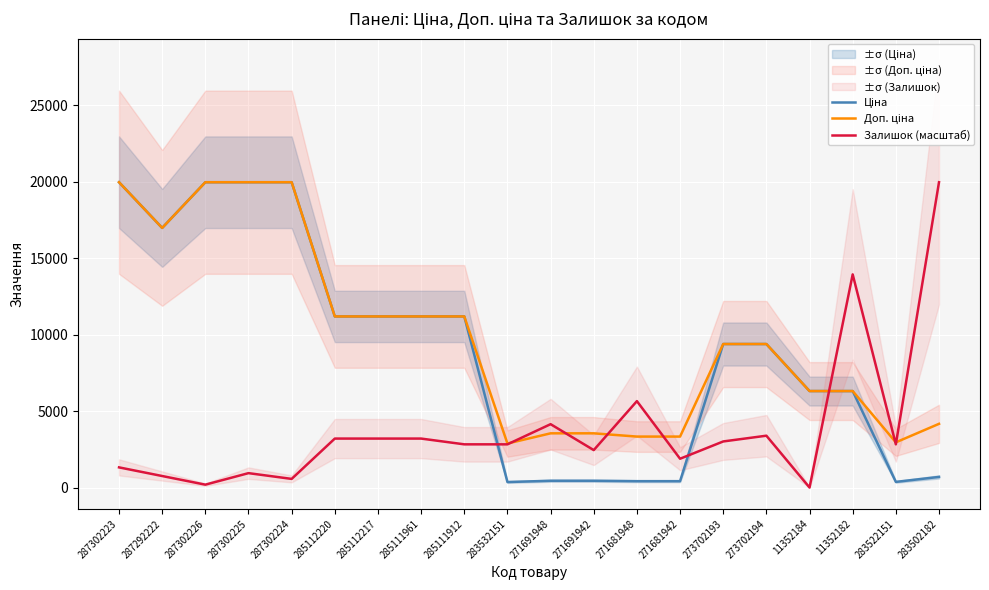

Which series has the largest total across all categories?

Доп. ціна